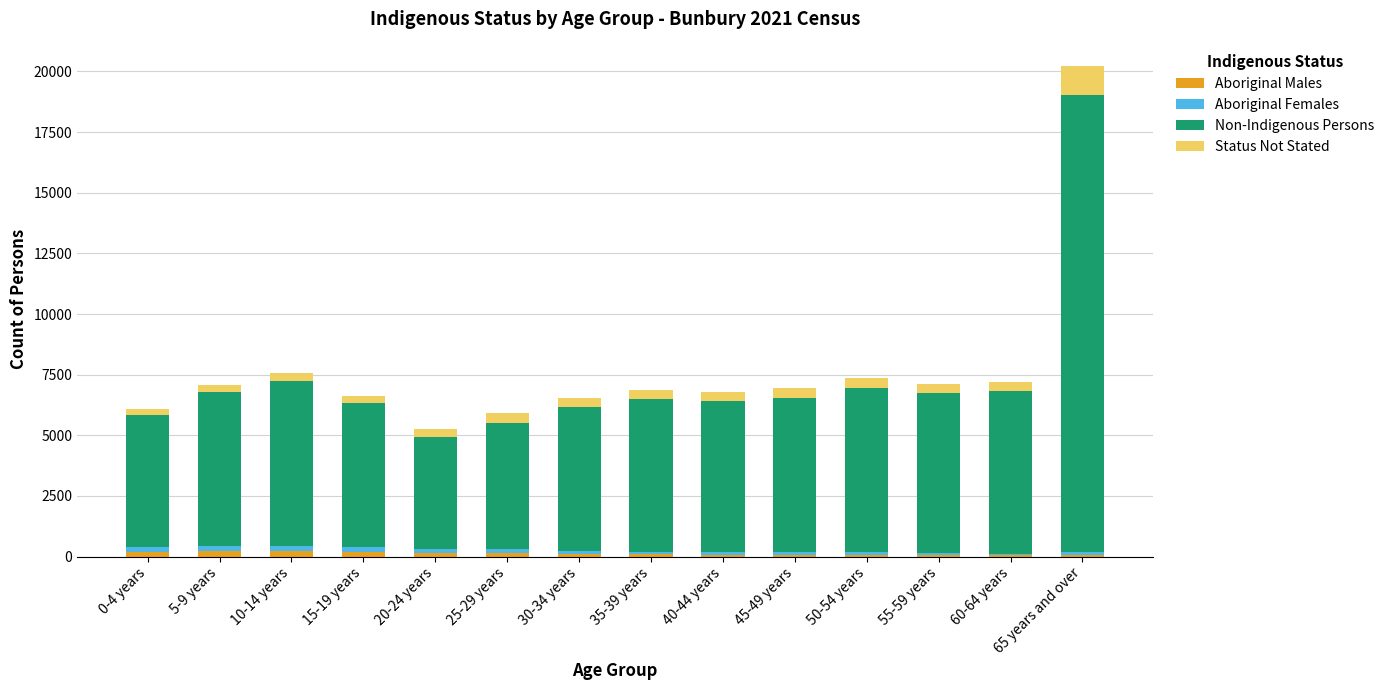

Count the number of data series in this chart.

4